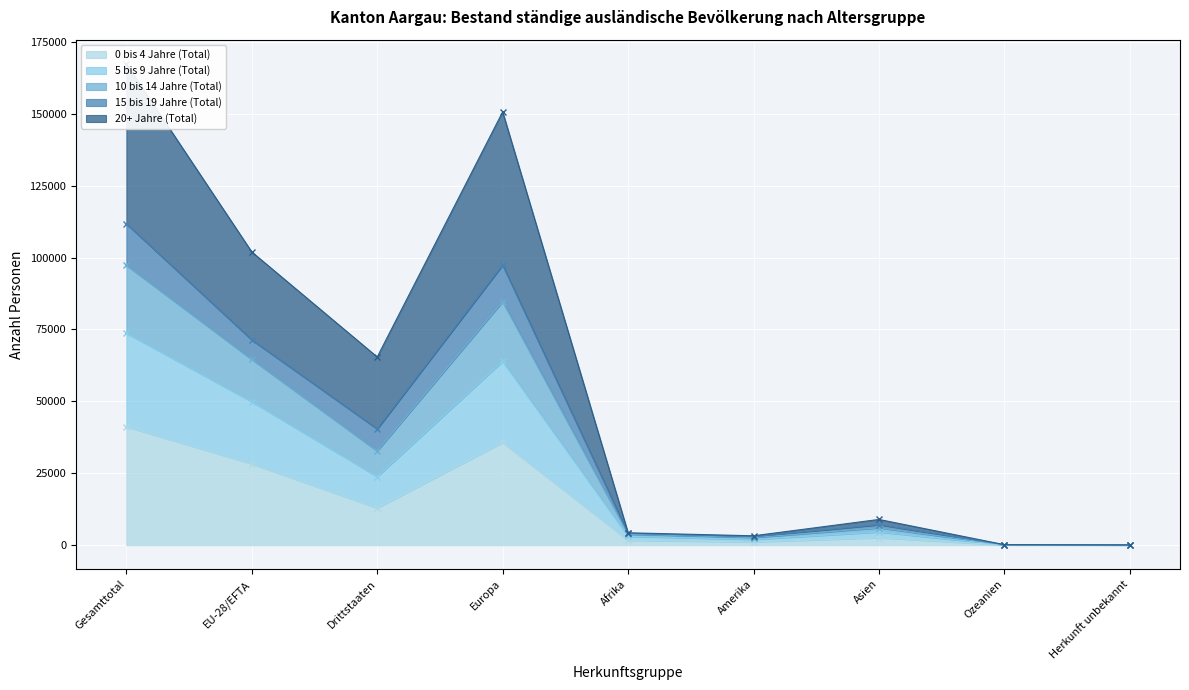

The value of 0 bis 4 Jahre (Total) at Gesamttotal is 41183. True or false?

True